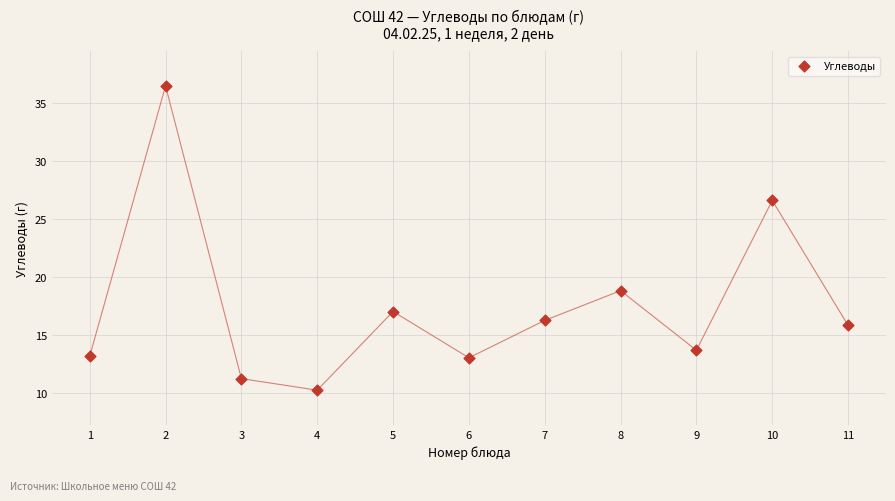

What Y value in the scatter plot is closest to 23?

26.6